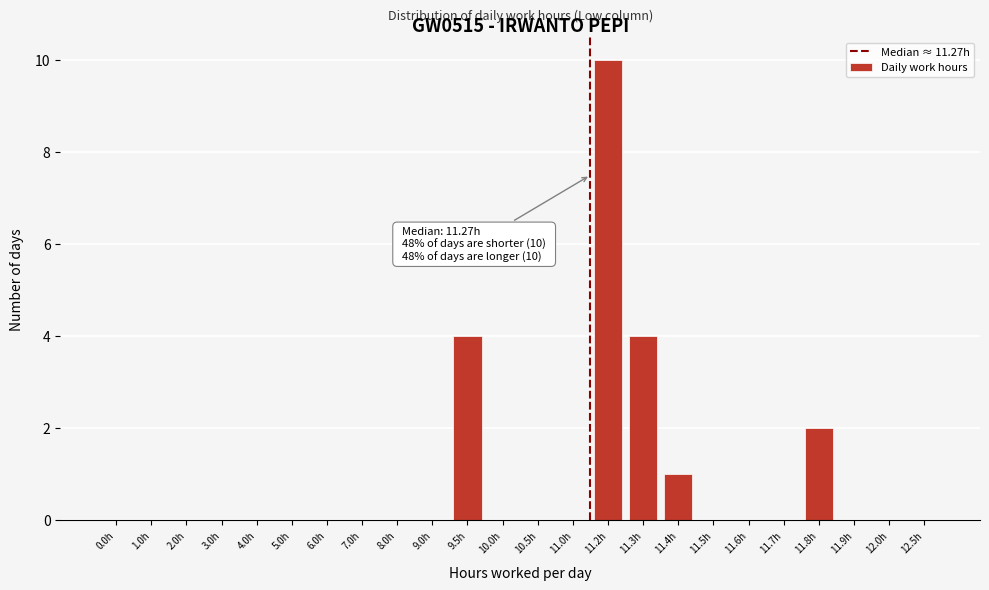

Reading left to right, what are all the values shown in this chart?

0.0h=0	1.0h=0	2.0h=0	3.0h=0	4.0h=0	5.0h=0	6.0h=0	7.0h=0	8.0h=0	9.0h=0	9.5h=4	10.0h=0	10.5h=0	11.0h=0	11.2h=10	11.3h=4	11.4h=1	11.5h=0	11.6h=0	11.7h=0	11.8h=2	11.9h=0	12.0h=0	12.5h=0